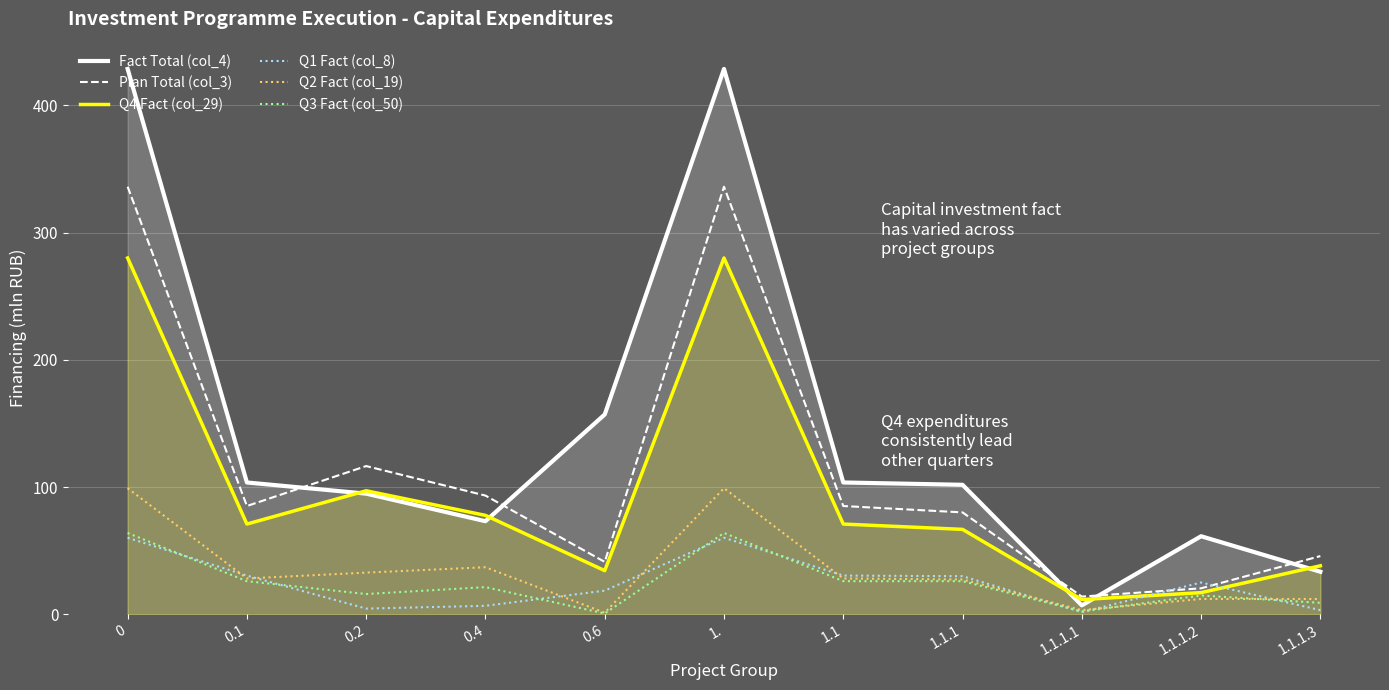

Rank the categories by Q2 Fact (col_19) value from highest to lowest.

0, 1., 0.4, 0.2, 0.1, 1.1, 1.1.1, 1.1.1.2, 1.1.1.3, 1.1.1.1, 0.6